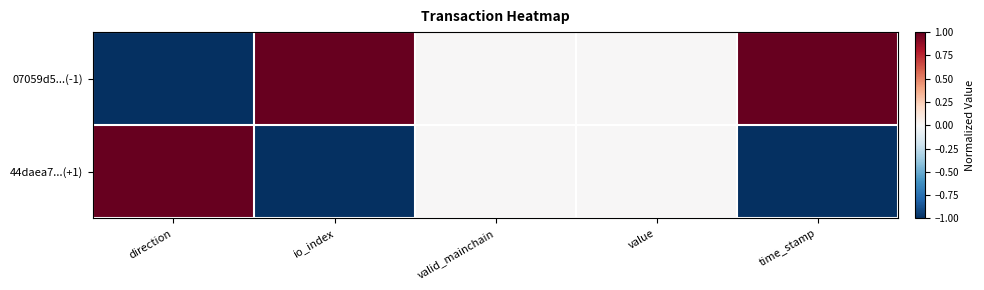

List the series in order of their overall mean, lowest first.

44daea7...(+1), 07059d5...(-1)